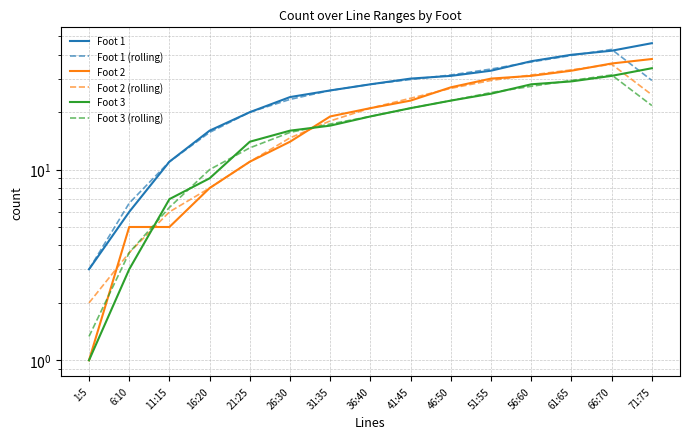

What is the total value across all series at 1:5?

11.3